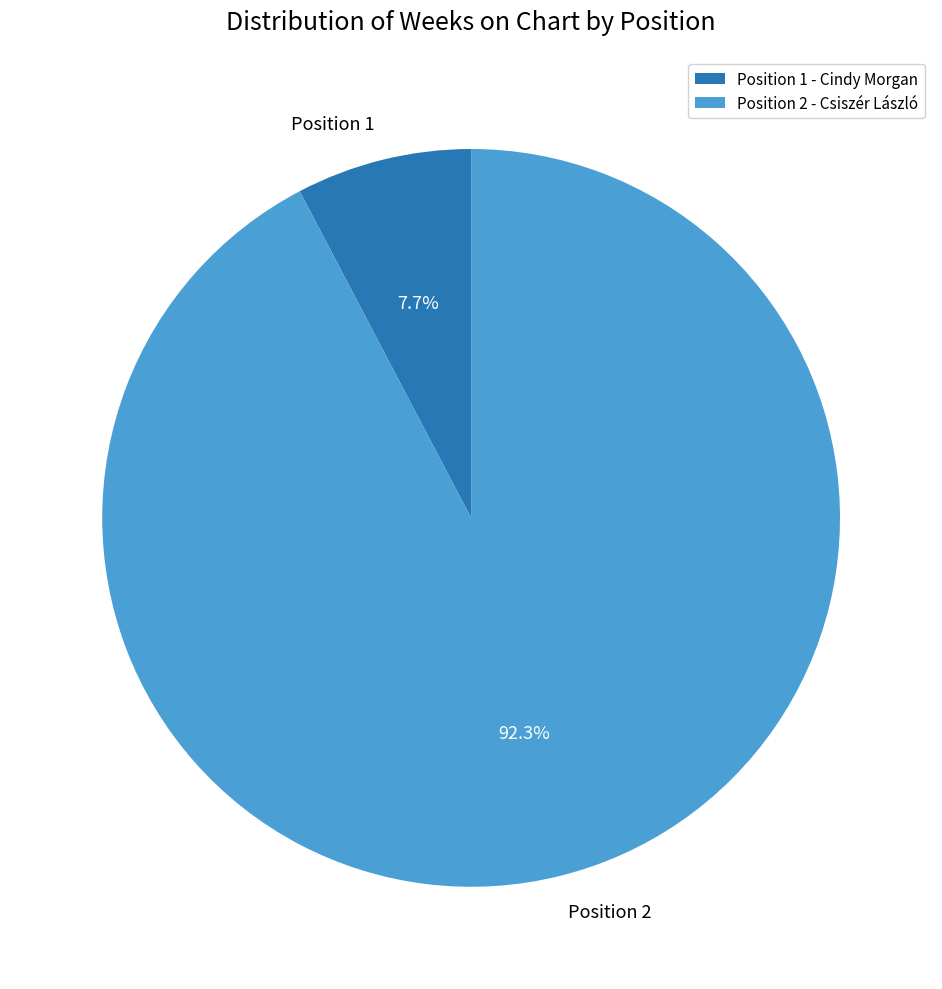

Does Position 2 account for over 50% of the chart?

Yes